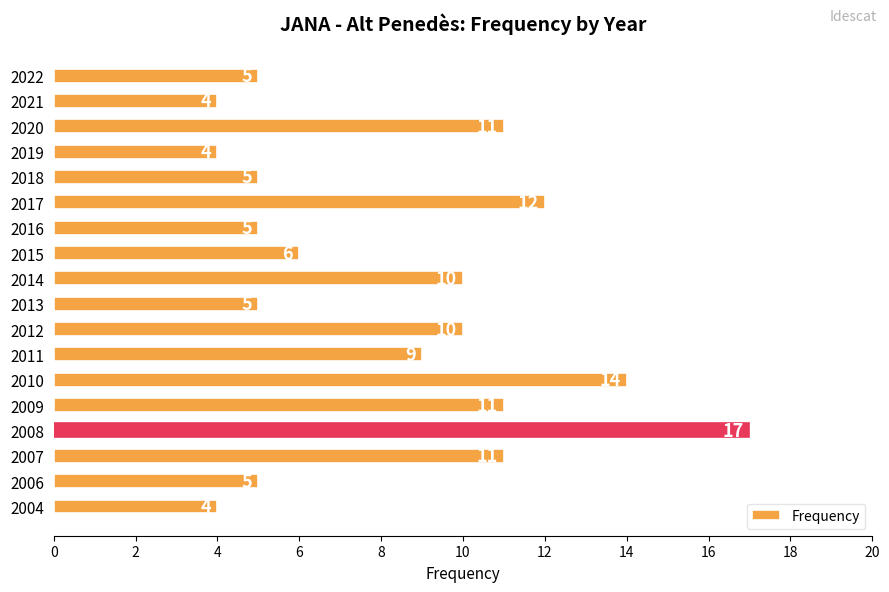

Are the bars horizontal?

Yes